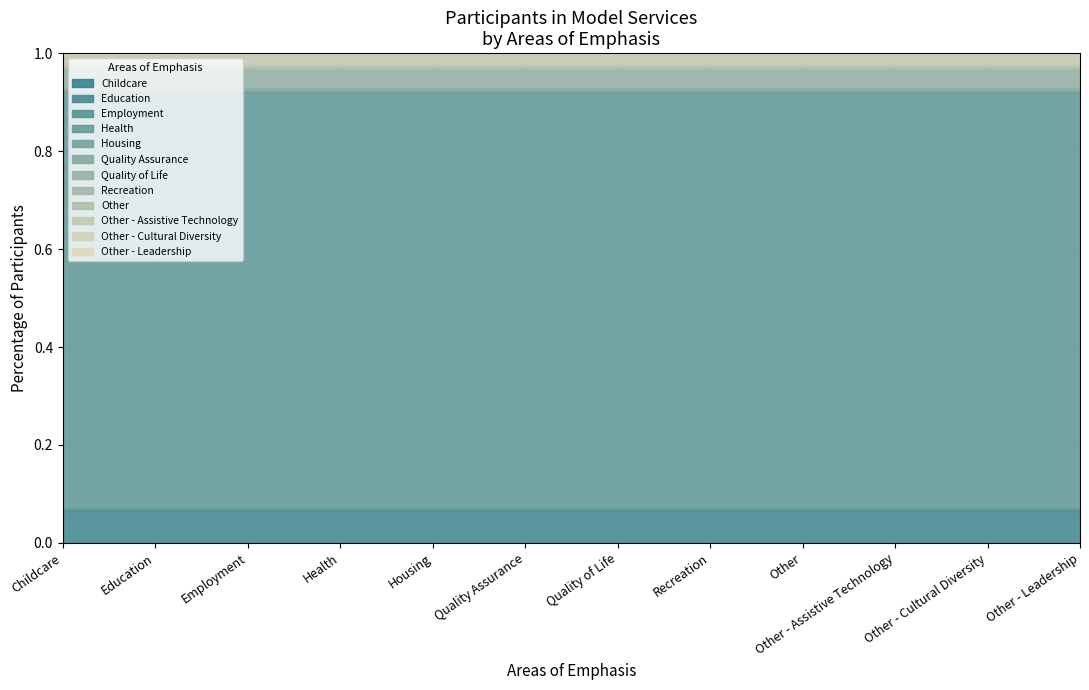

What is the label of the 9th point from the right?

Health